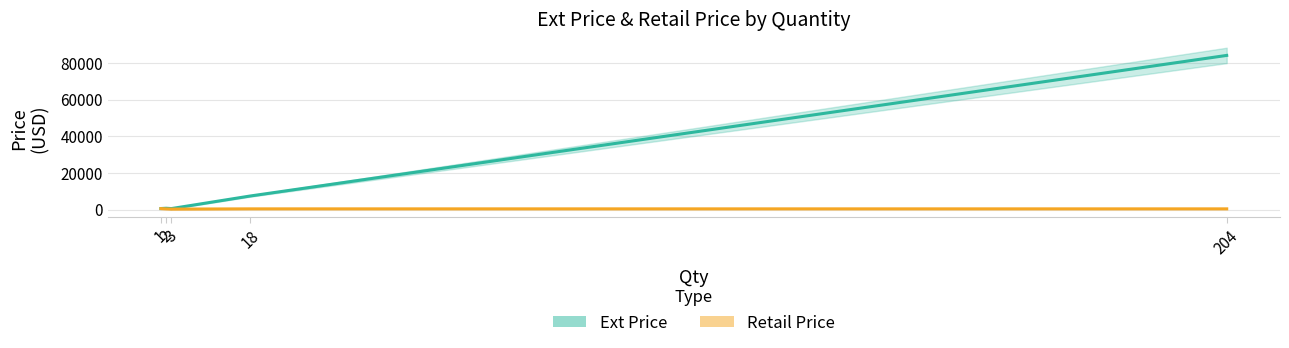

True or false: Ext Price and Retail Price intersect in this chart.

False